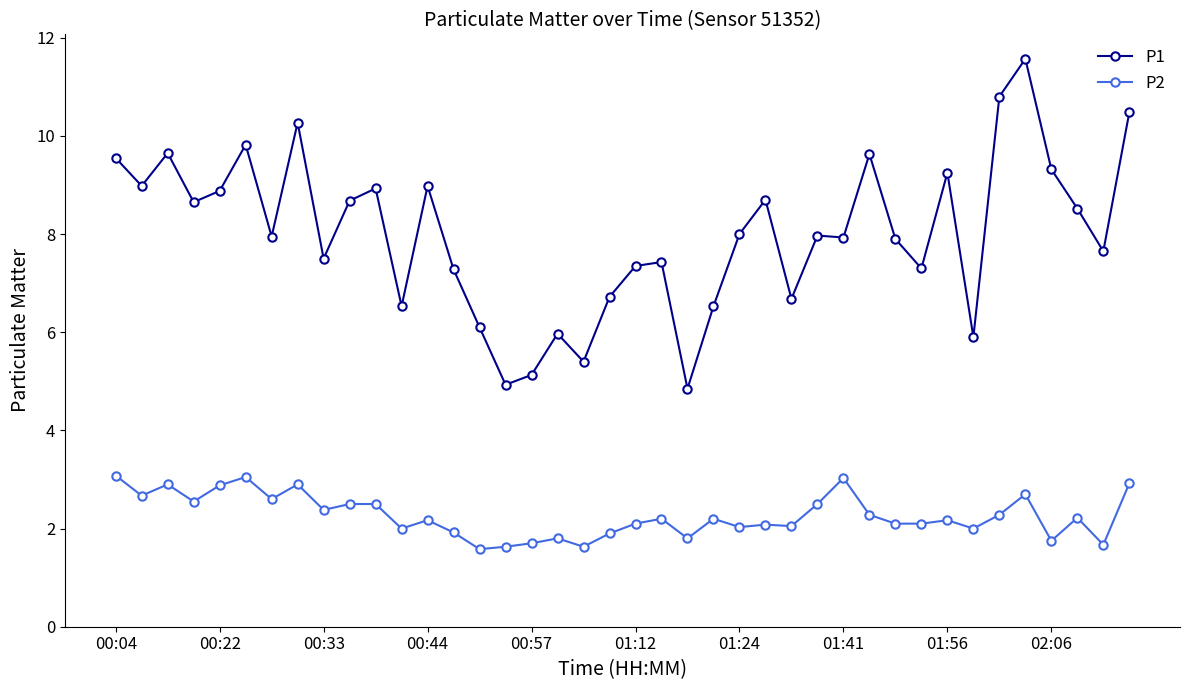

At how many categories does at least one series exceed 10?

4